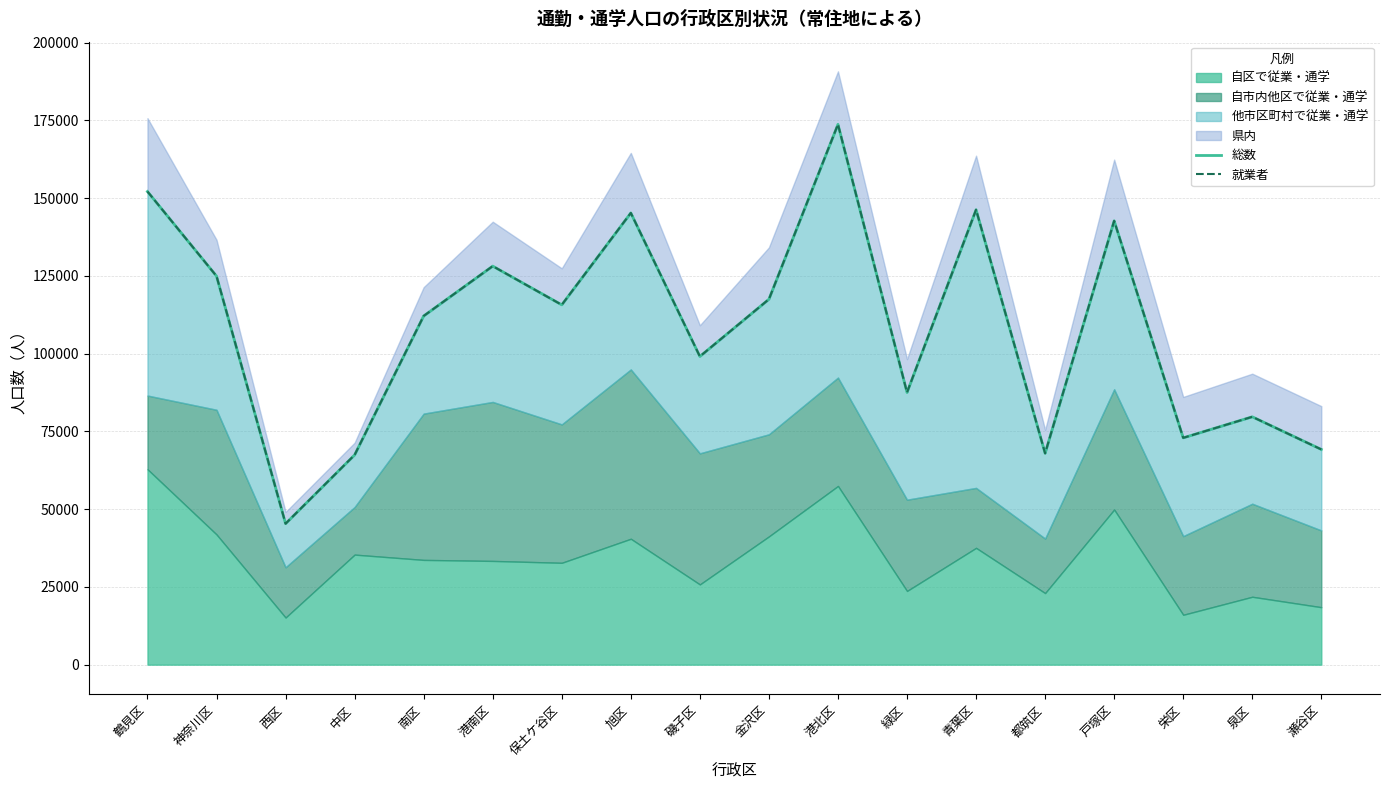

True or false: 就業者 has more than 1 interior local peaks.

True